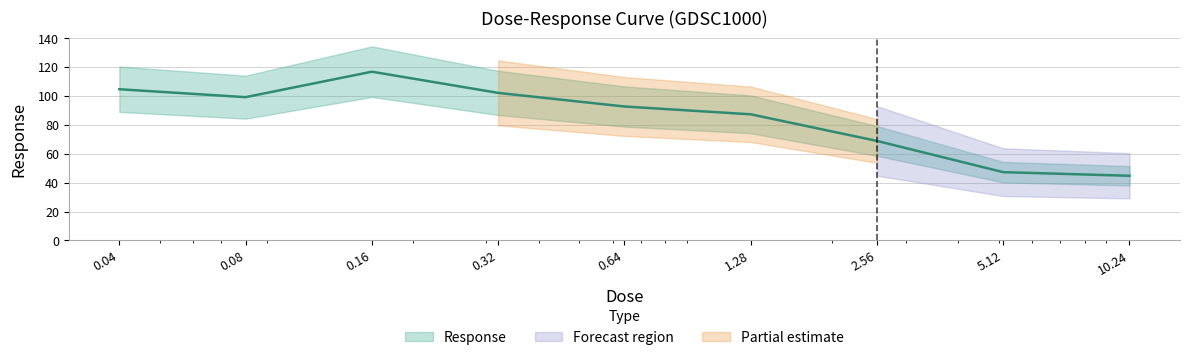

Reading left to right, extract all data points from this chart.

104.7	99.2	116.8	102.1	92.7	87.3	68.9	47.2	44.7